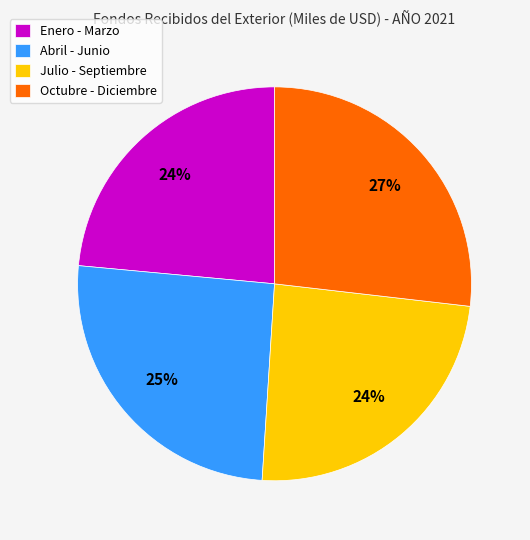

Between Julio - Septiembre and Abril - Junio, which is larger?

Abril - Junio